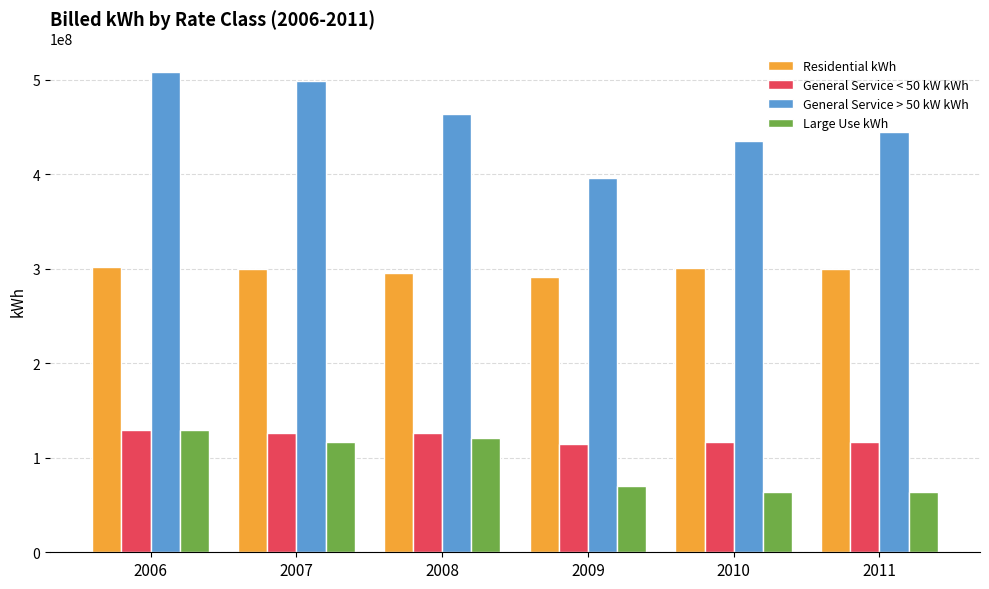

How many data points in General Service < 50 kW kWh are less than 125816796?

3